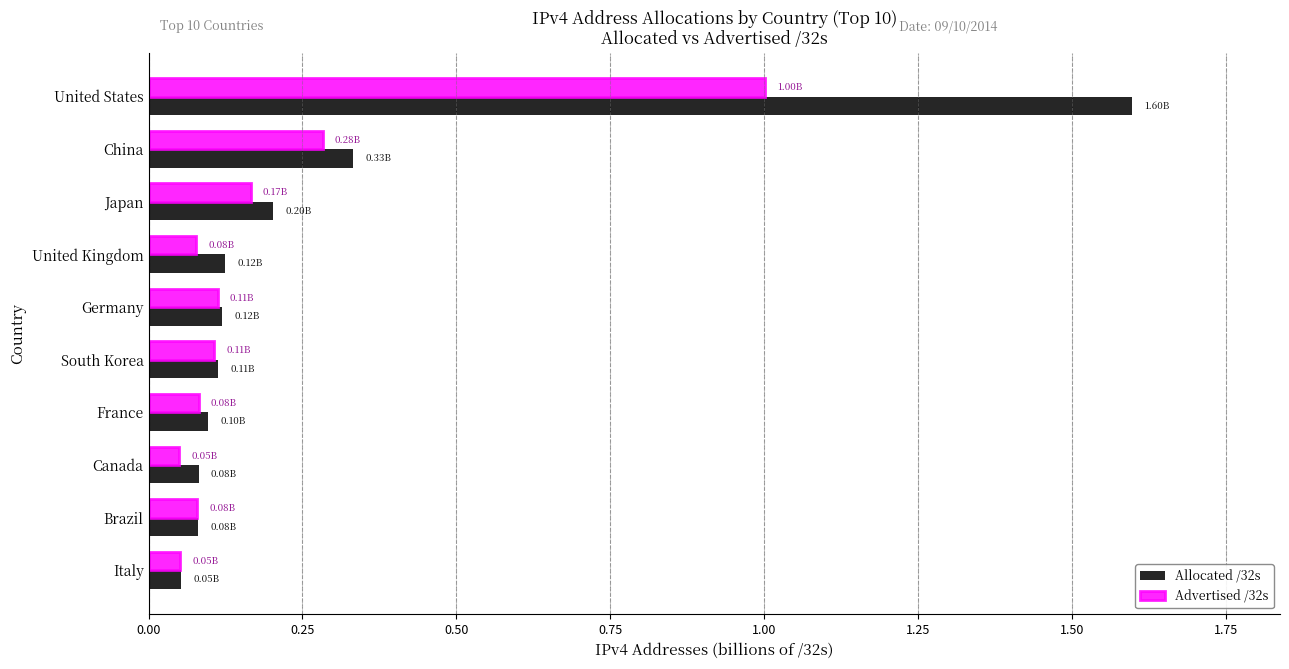

Which category has the highest value in the Advertised /32s series?

United States